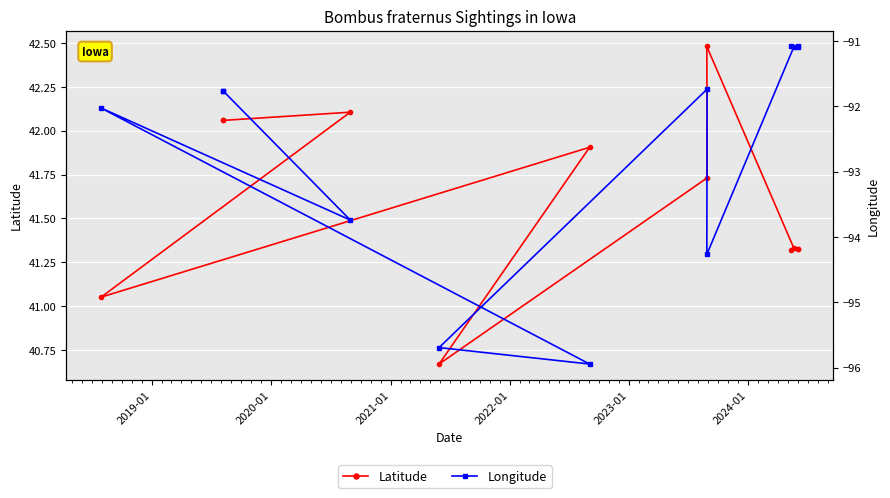

What is the difference between the second highest and second lowest values in the Longitude series?

4.6